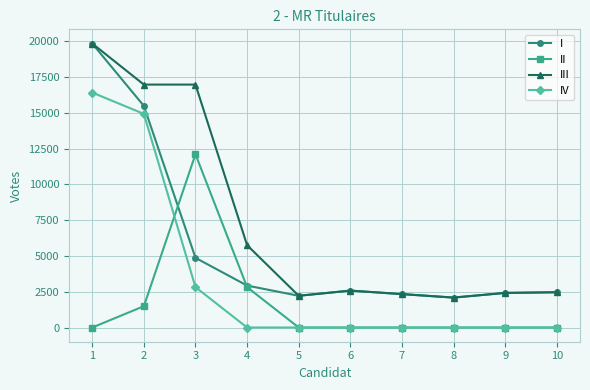

Where is the first local minimum for I?

5